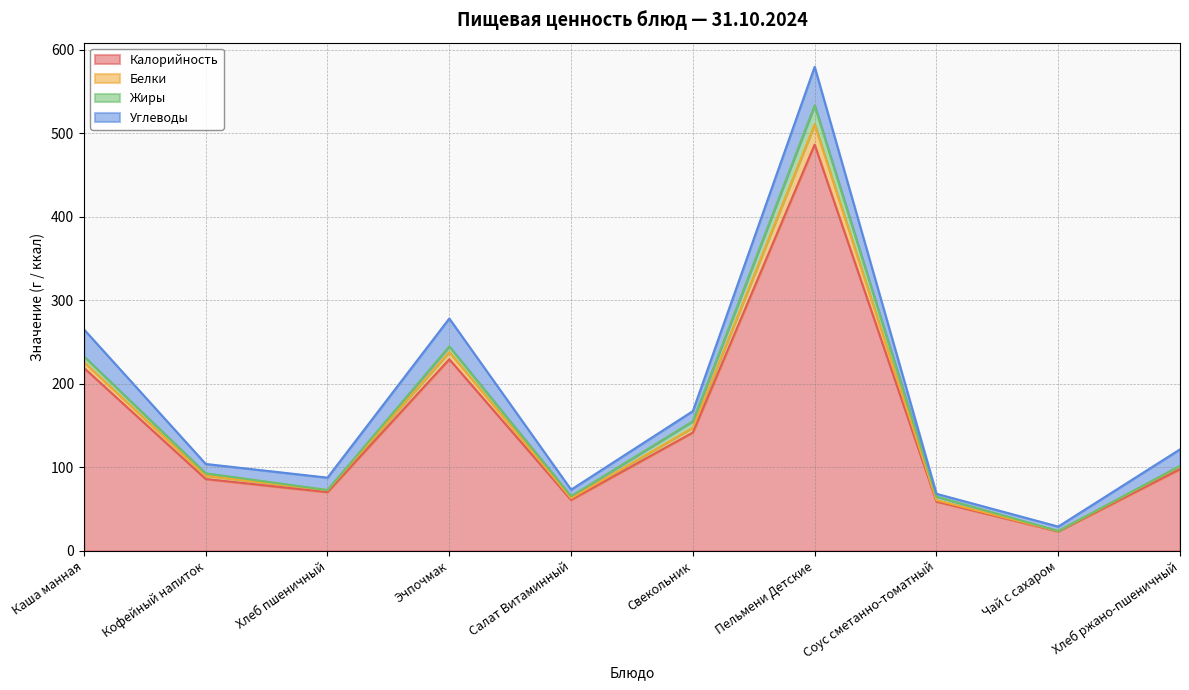

What is the minimum value for Калорийность?

23.3